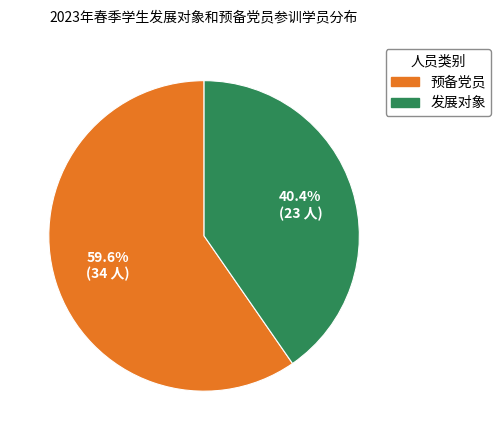

True or false: 发展对象 accounts for 40% of the total.

True